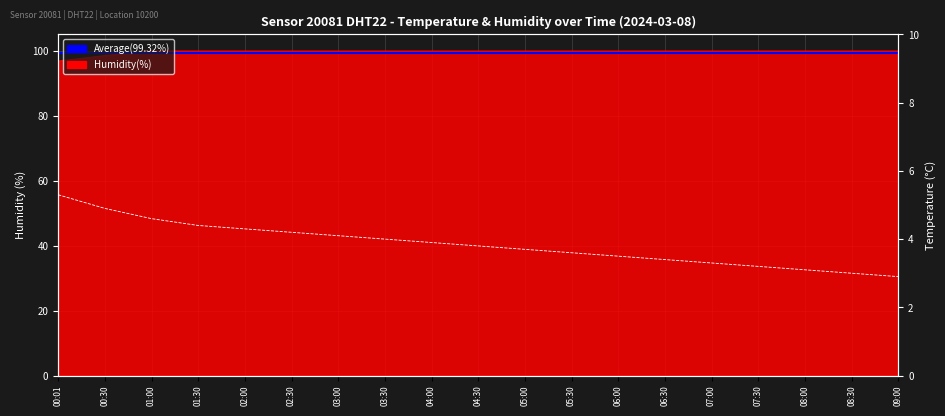

At which label does the data first exceed 3?

00:01